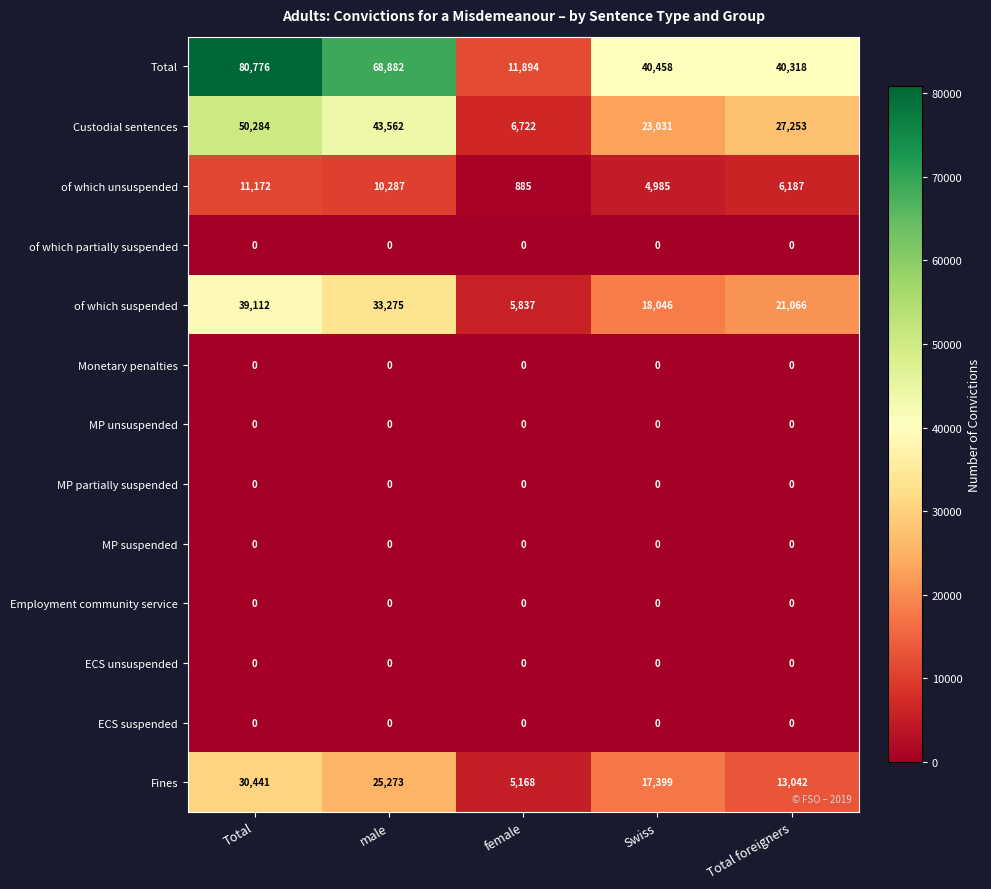

Rank the categories by Total value from lowest to highest.

female, Total foreigners, Swiss, male, Total